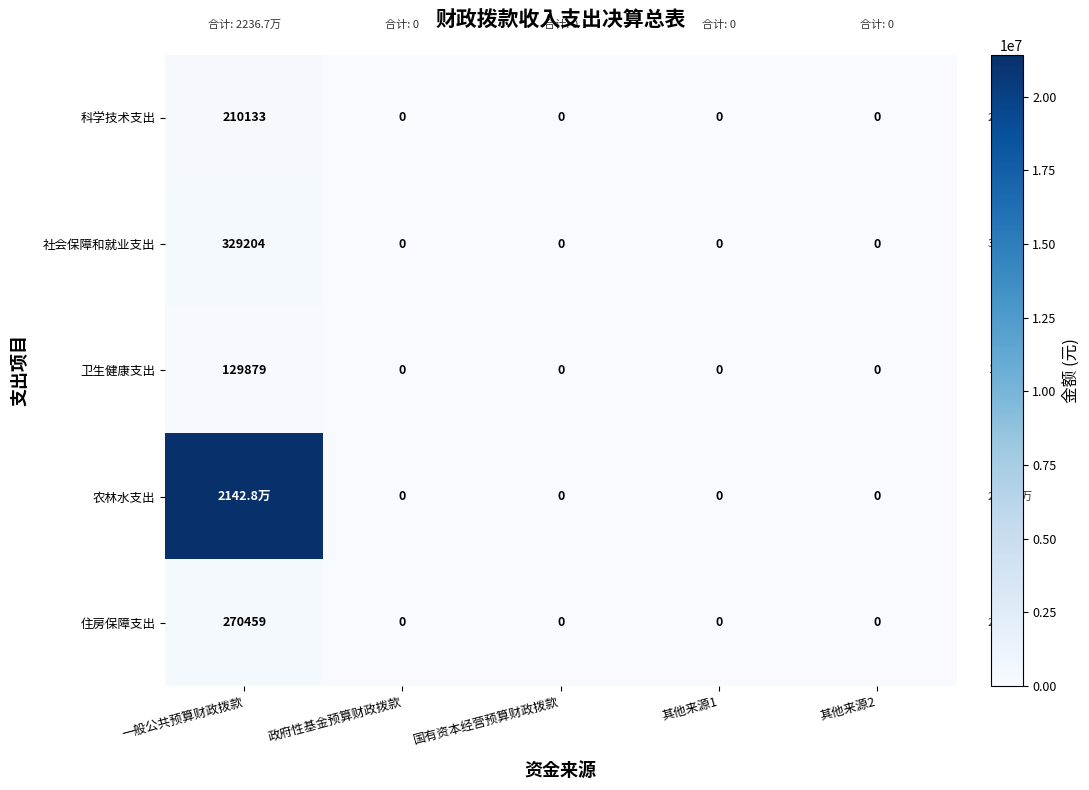

Which series has the largest range (max minus min)?

农林水支出